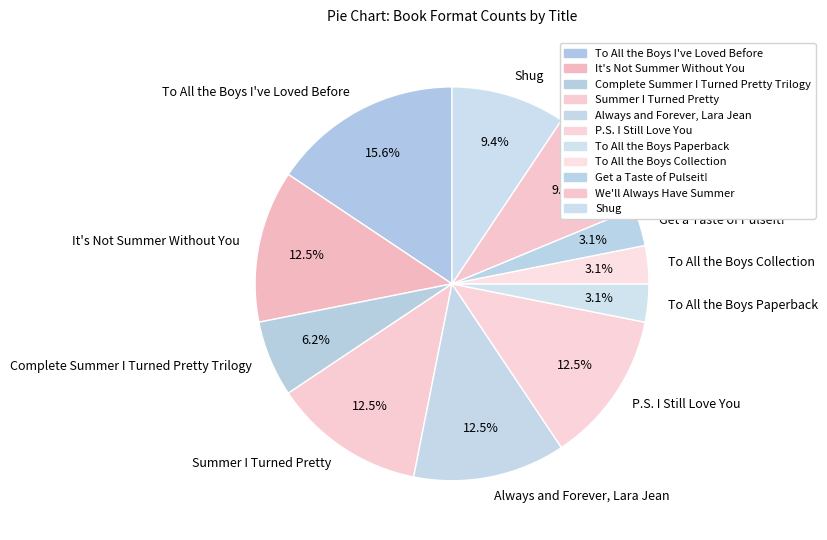

Is there a majority slice in this chart?

No